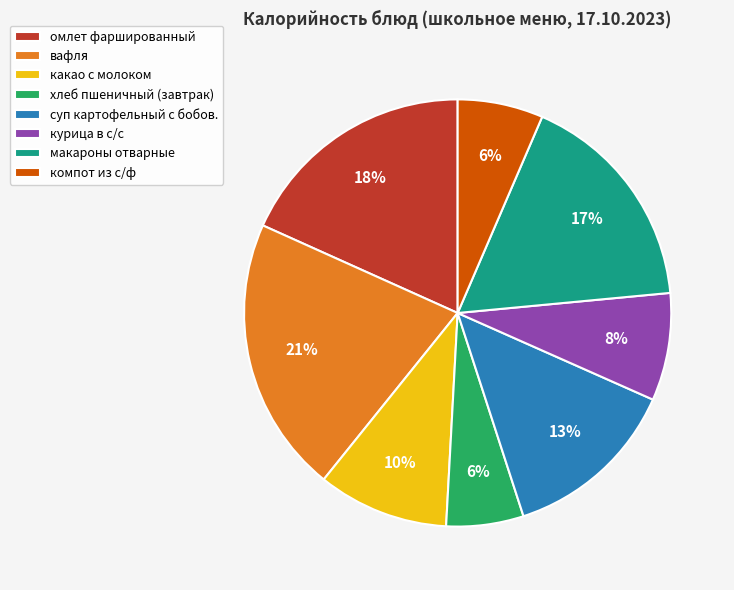

Is it true that суп картофельный с бобов. is 13% of the pie?

True